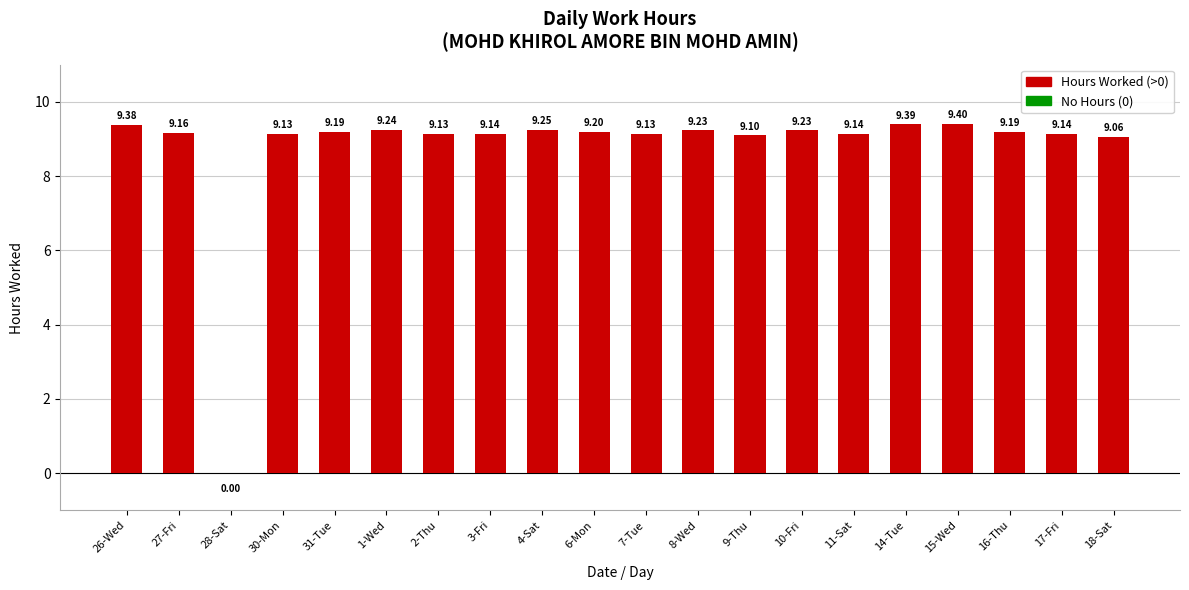

What is the greatest value displayed?

9.4